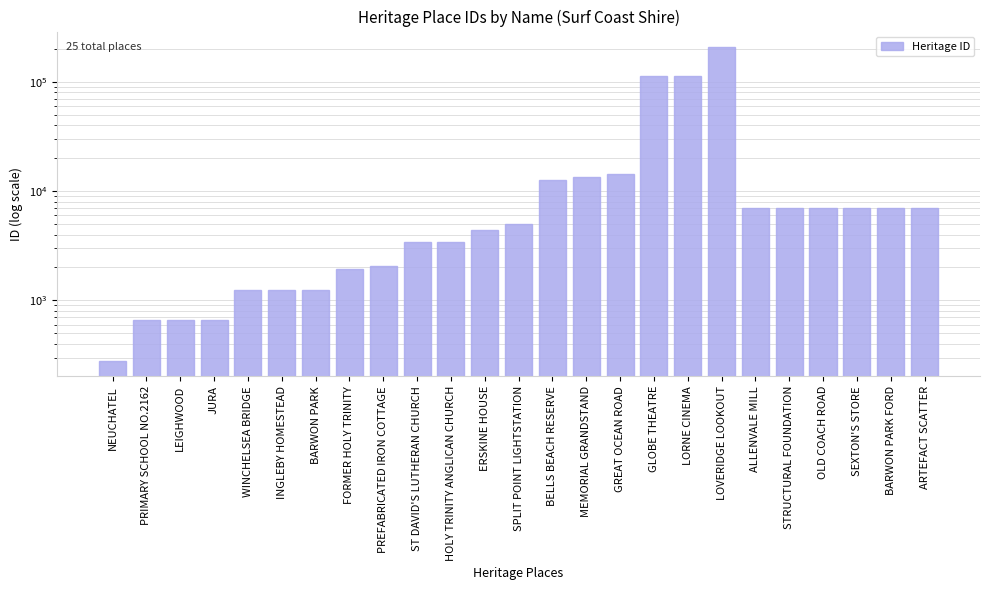

What is the change in value from LEIGHWOOD to ALLENVALE MILL?

+6348